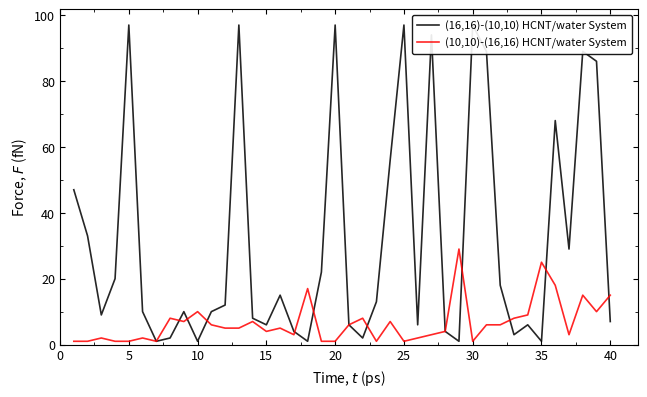

What is the value of the (10,10)-(16,16) HCNT/water System point at the 32nd from the left?

6